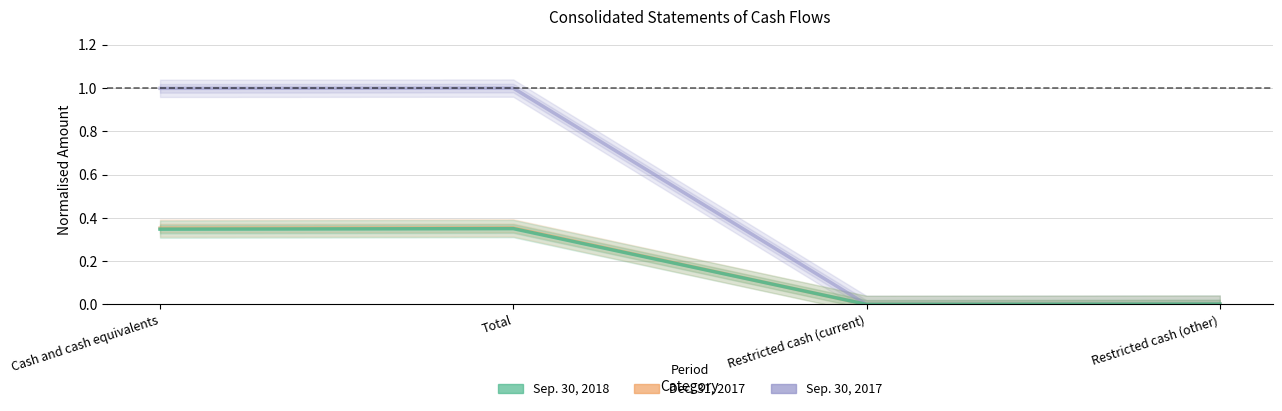

In Sep. 30, 2017, how many points are lower than both neighbors (excluding endpoints)?

1